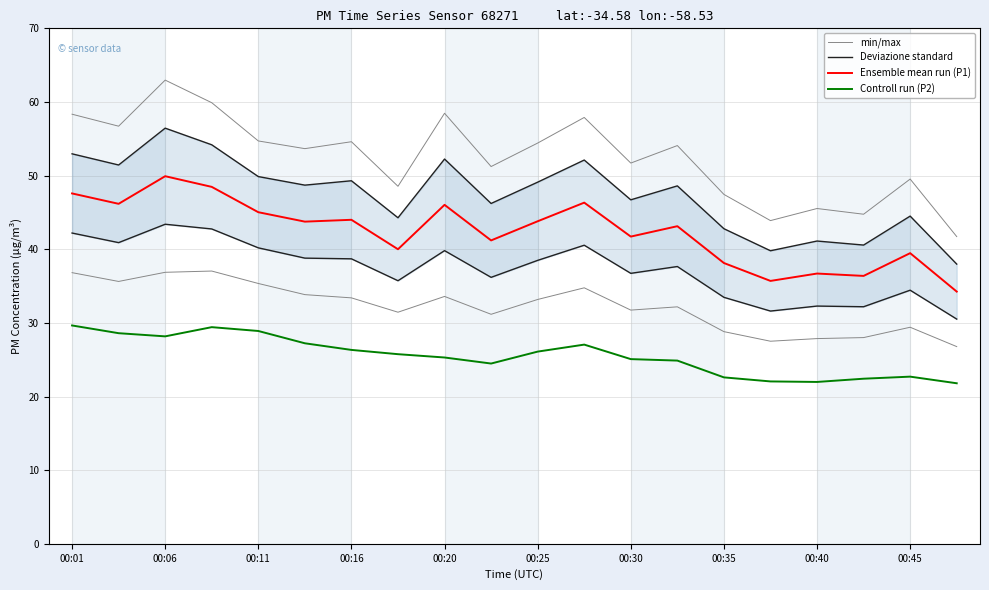

List the series in order of their overall mean, highest first.

min/max, Deviazione standard, Ensemble mean run (P1), Controll run (P2)